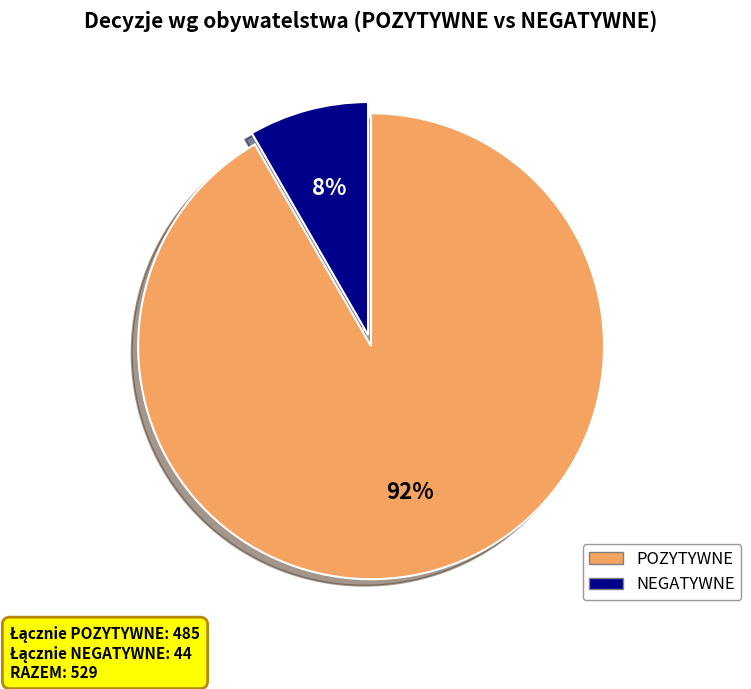

To the nearest percent, what is the average slice percentage?

50%